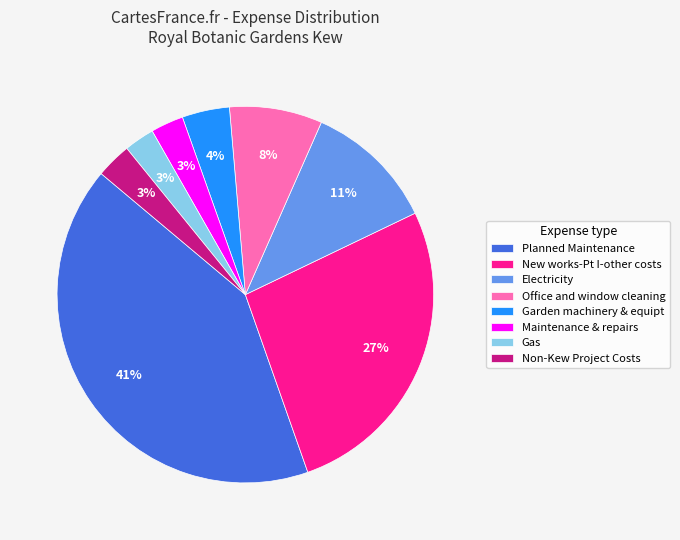

Count the number of slices in the pie.

8